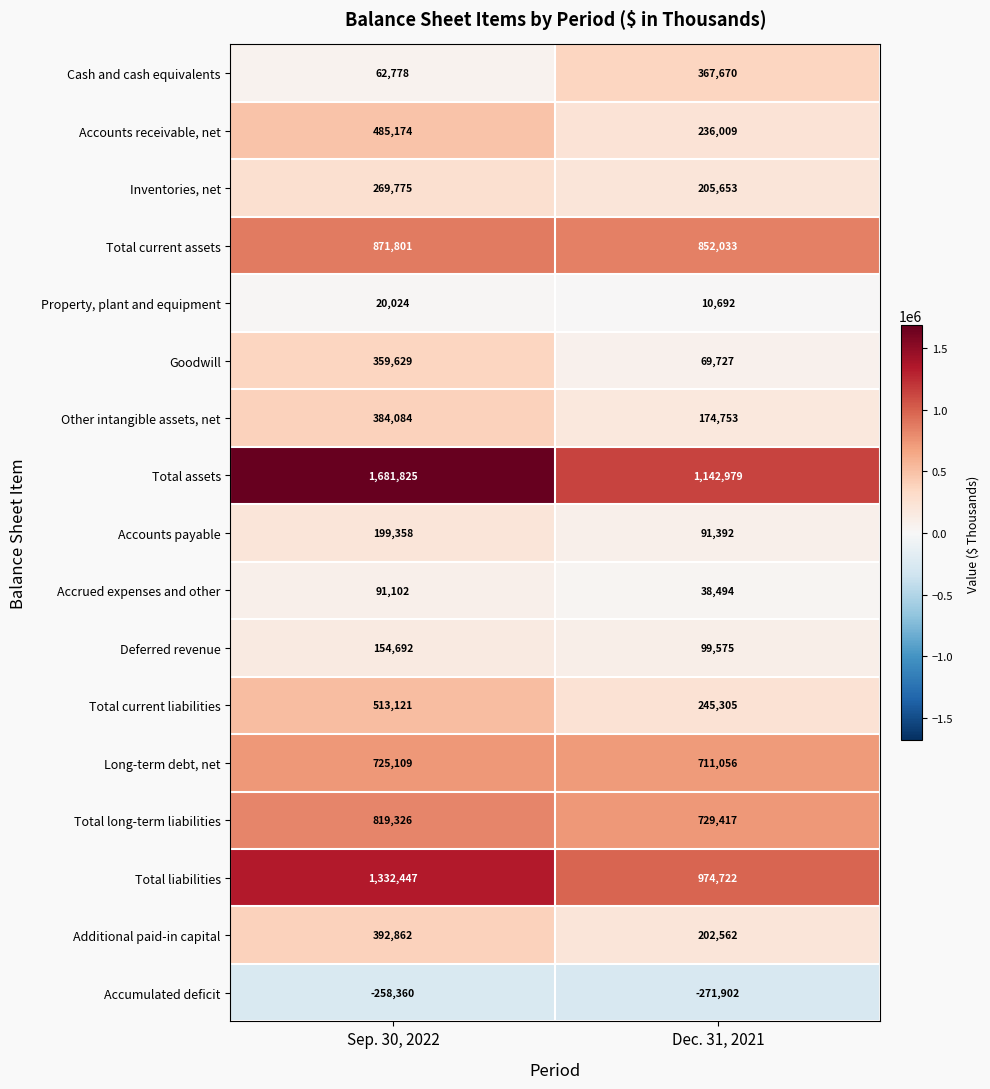

Is it true that Cash and cash equivalents equals 367670 at Dec. 31, 2021?

True